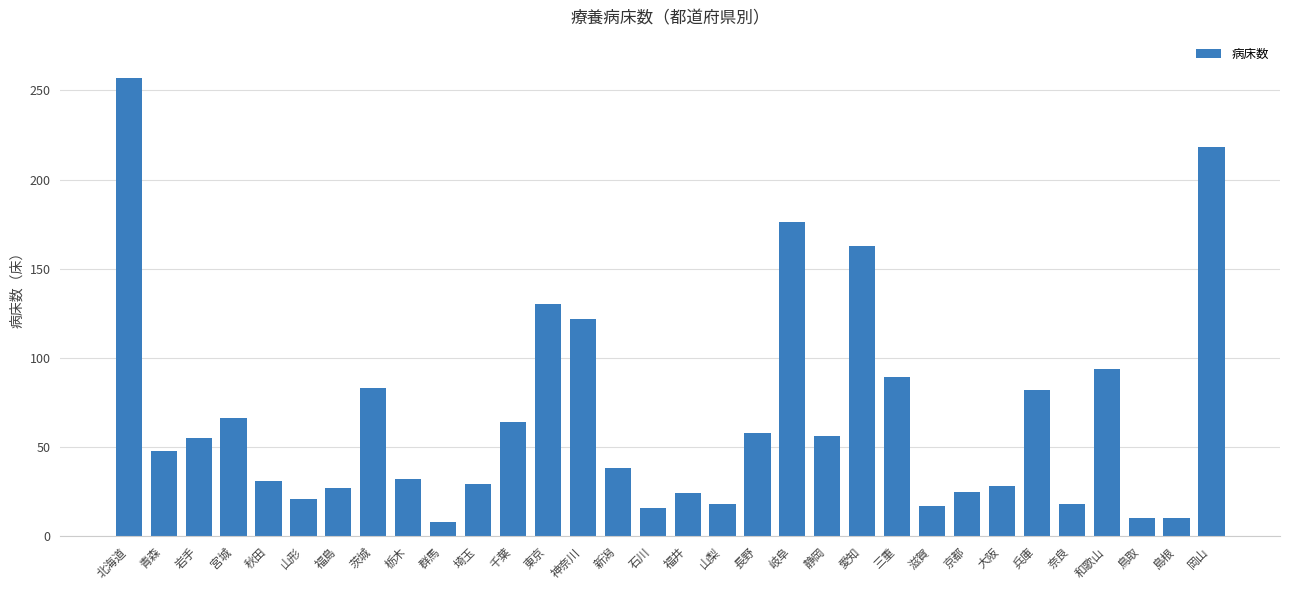

Is it true that the value at 愛知 is 45?

False